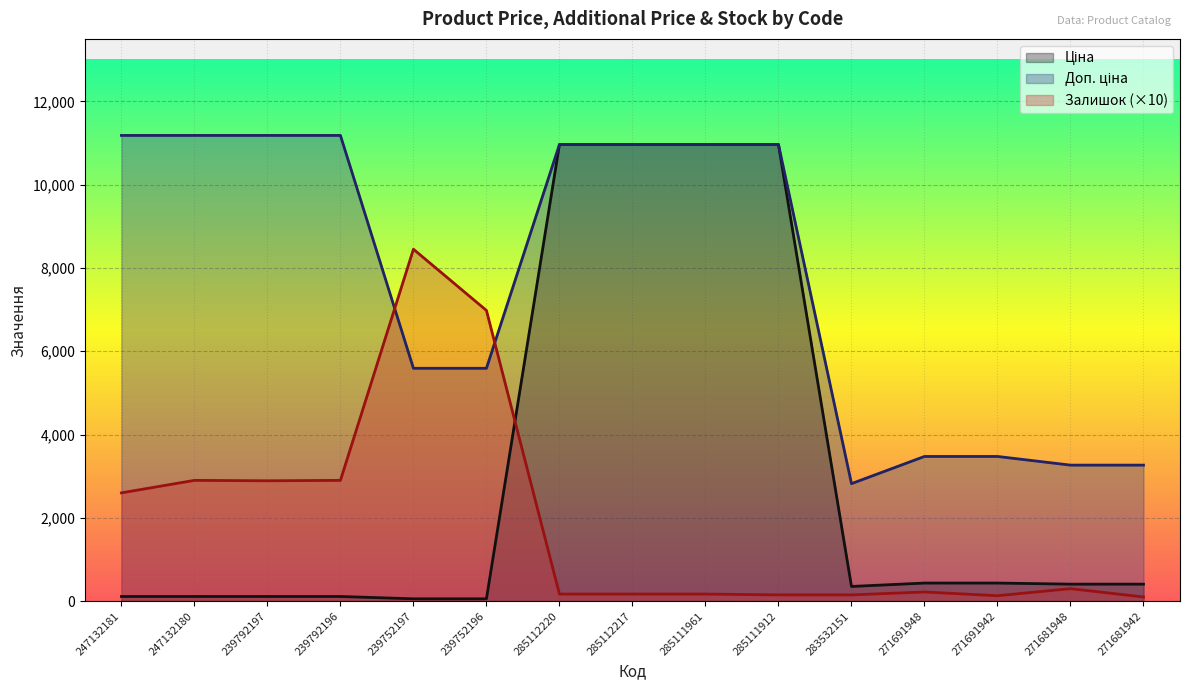

What is the value of the Ціна point at the 1st from the left?

111.8